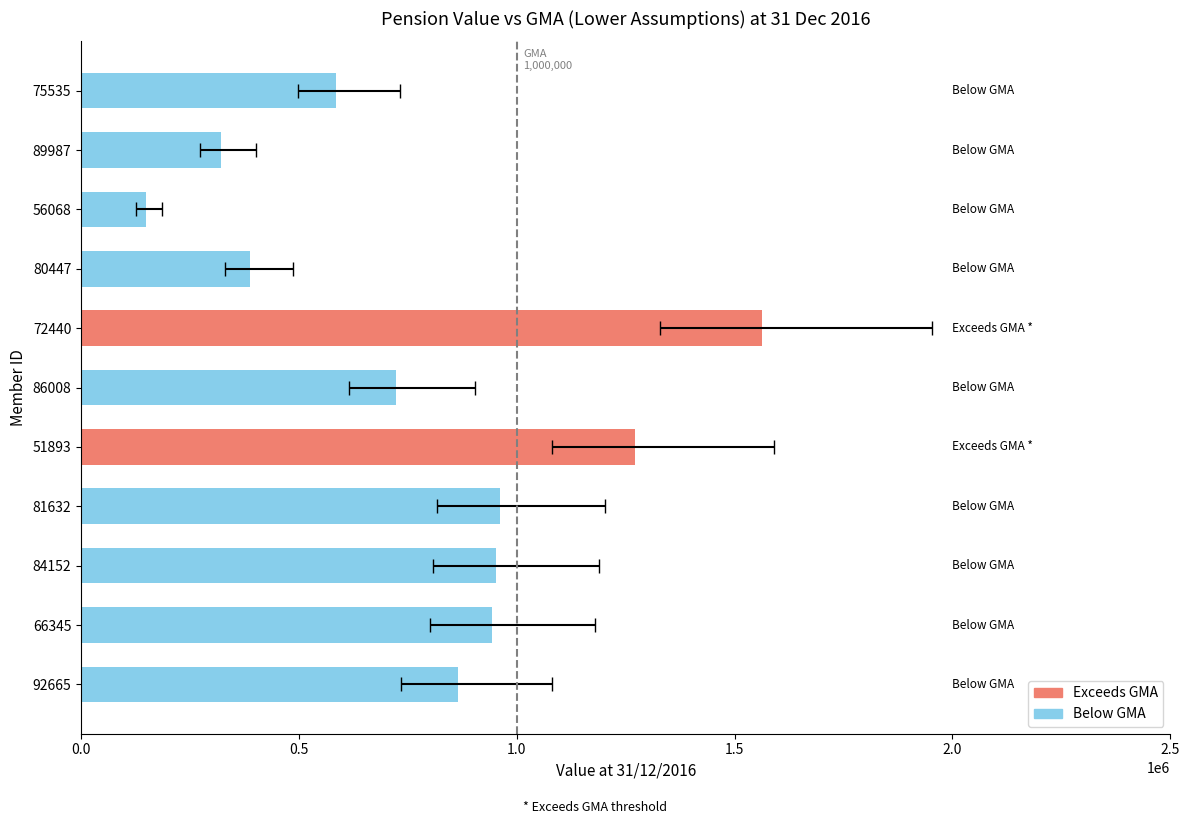

Is it true that Value at 31/12/2016 equals 942883.1 at 66345?

True